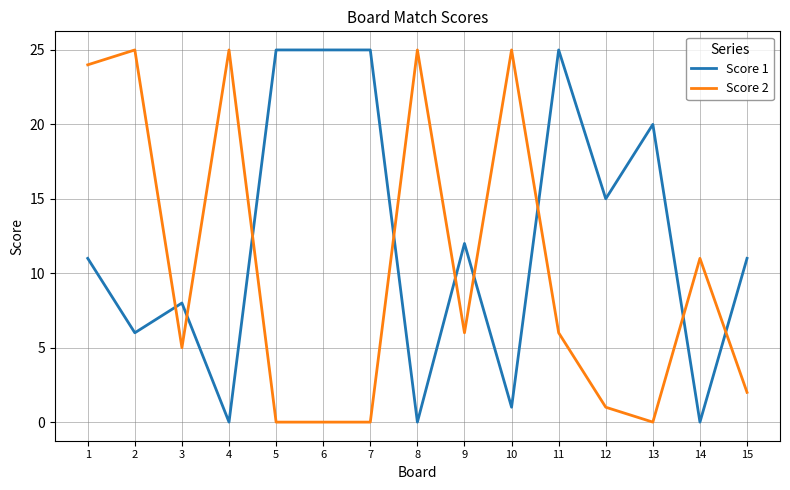

Where do Score 1 and Score 2 first cross each other?

2 and 3